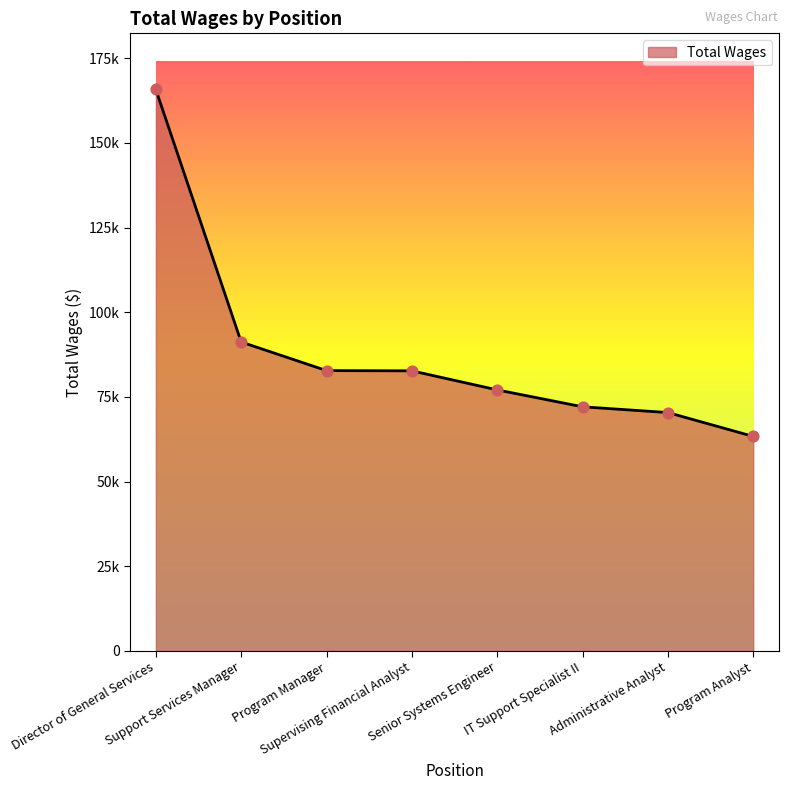

Which has a higher value, Supervising Financial Analyst or Program Manager?

Program Manager